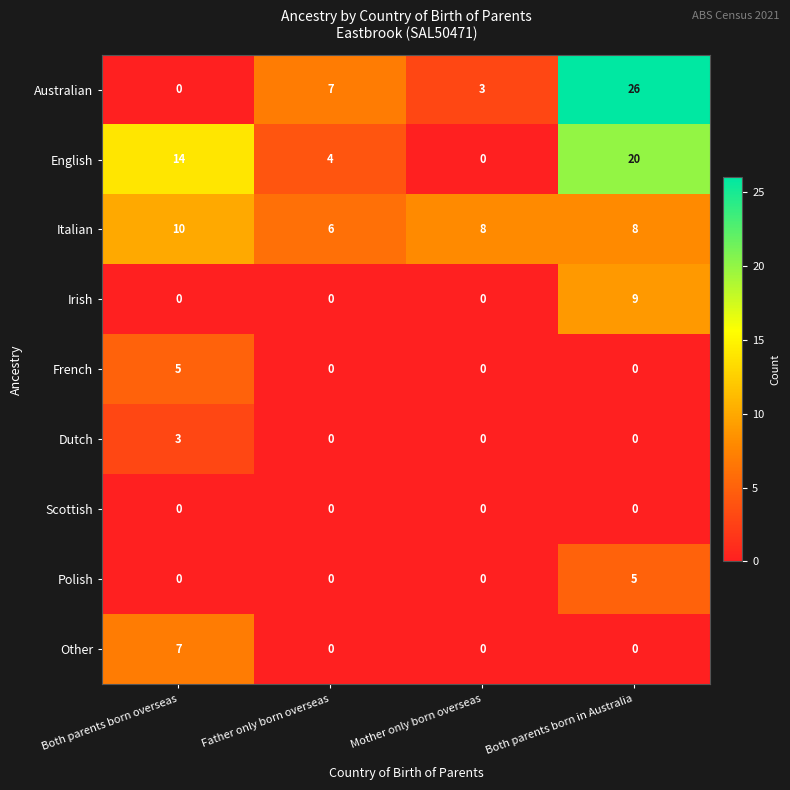

What is the difference between the highest and lowest values at Both parents born in Australia?

26